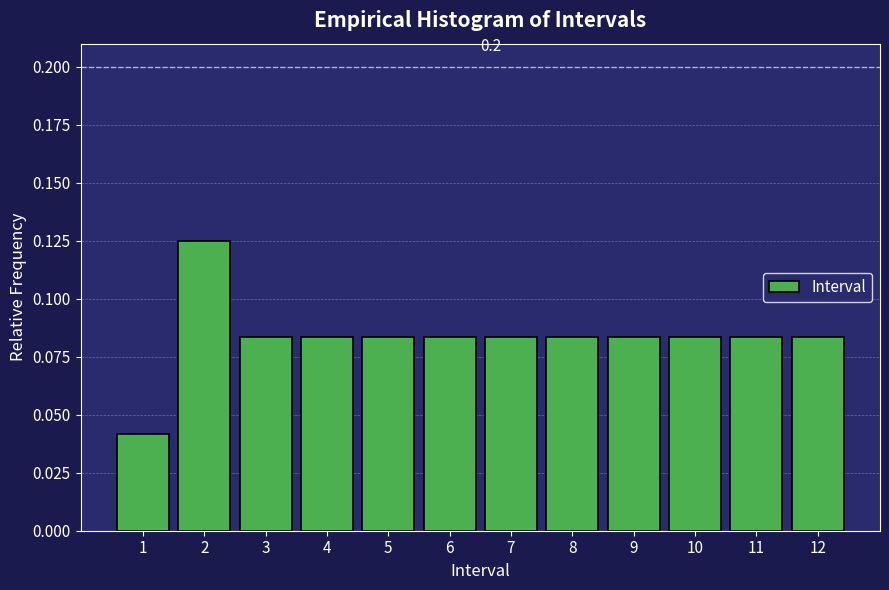

Which range on the x-axis has the tallest bar?

1.5 to 2.5